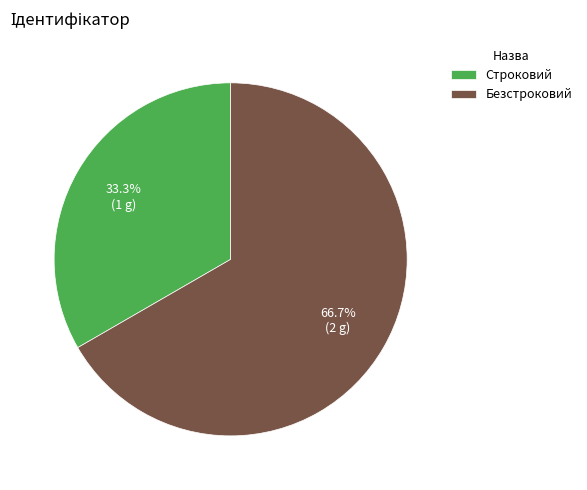

To the nearest percent, what portion does Строковий represent?

33%